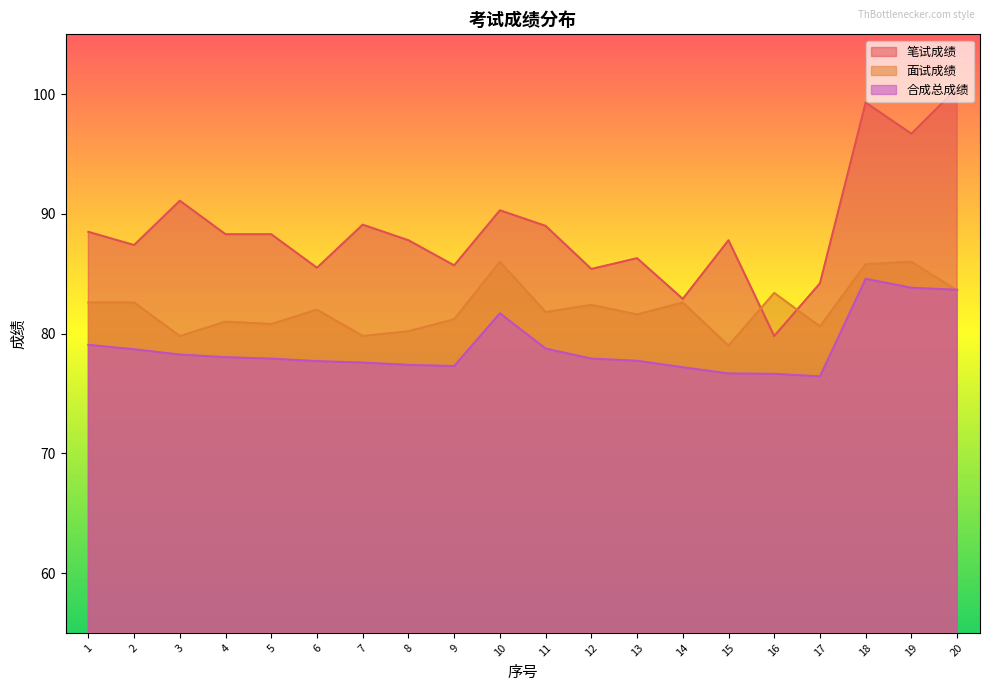

What value does the 合成总成绩 series have at 16?

76.6